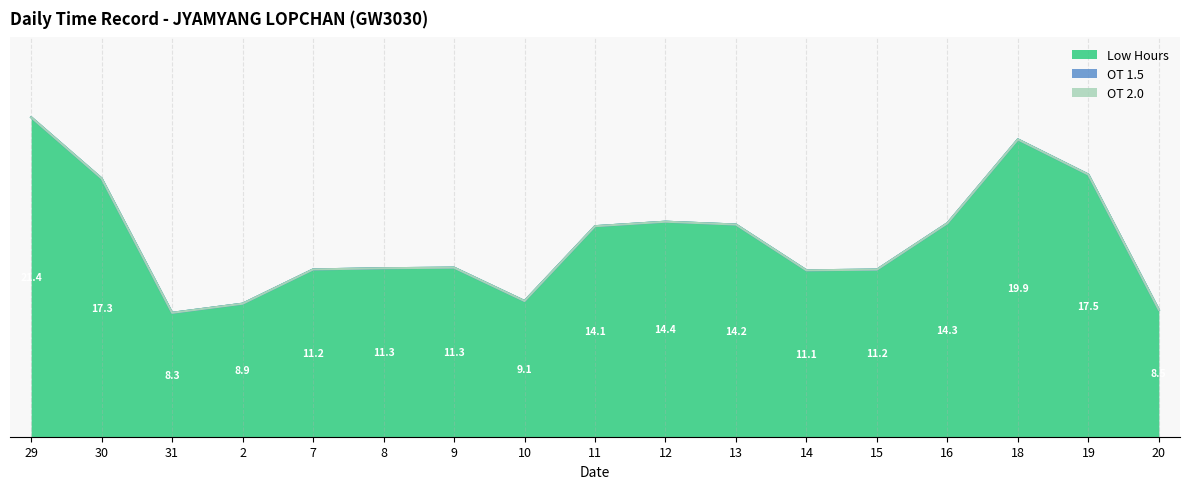

Reading left to right, extract all data points from this chart.

Low Hours: 29=21.4	30=17.3	31=8.3	2=8.9	7=11.2	8=11.3	9=11.3	10=9.1	11=14.1	12=14.4	13=14.2	14=11.1	15=11.2	16=14.3	18=19.9	19=17.5	20=8.5
OT 1.5: 29=0.0	30=0.0	31=0.0	2=0.0	7=0.0	8=0.0	9=0.0	10=0.0	11=0.0	12=0.0	13=0.0	14=0.0	15=0.0	16=0.0	18=0.0	19=0.0	20=0.0
OT 2.0: 29=0.0	30=0.0	31=0.0	2=0.0	7=0.0	8=0.0	9=0.0	10=0.0	11=0.0	12=0.0	13=0.0	14=0.0	15=0.0	16=0.0	18=0.0	19=0.0	20=0.0